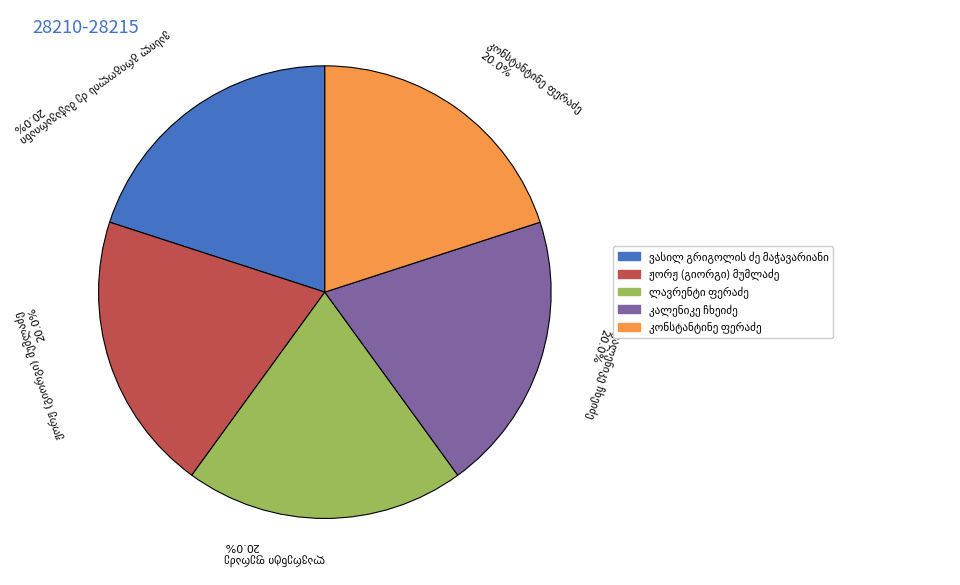

Count the number of slices in the pie.

5